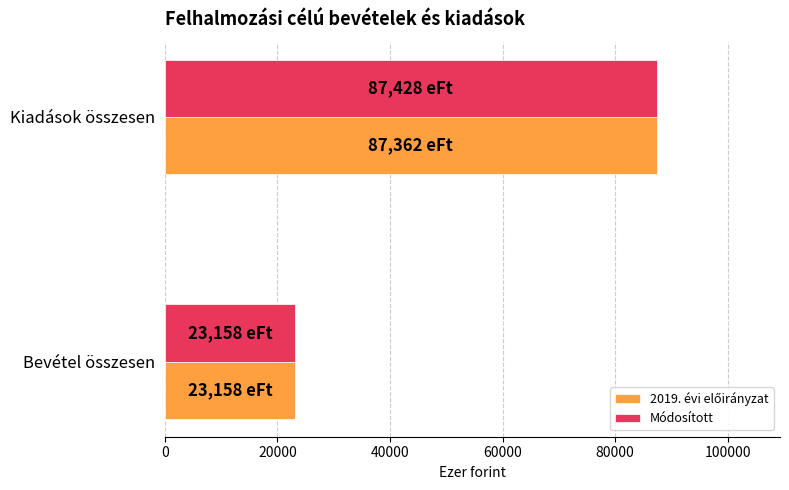

Rank the categories by Módosított value from highest to lowest.

Kiadások összesen, Bevétel összesen